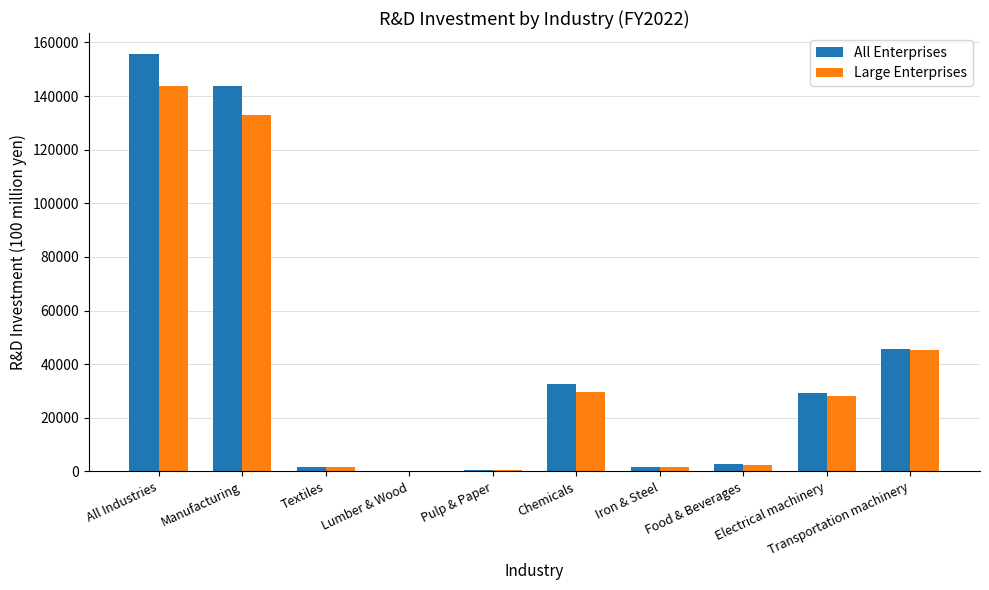

What is the greatest value displayed?

155716